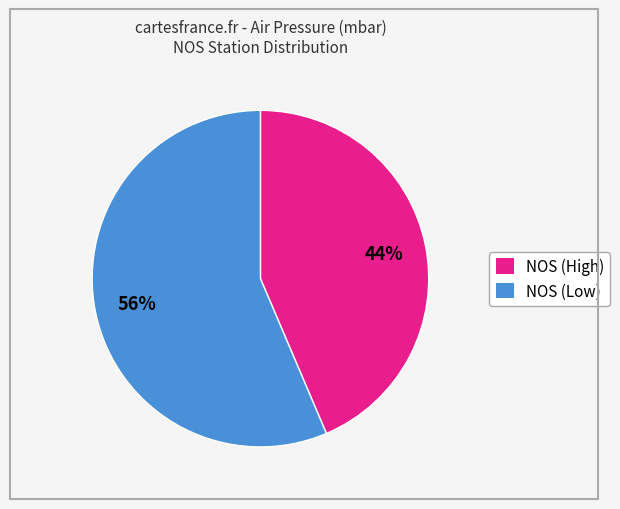

Does any single category account for the majority?

Yes